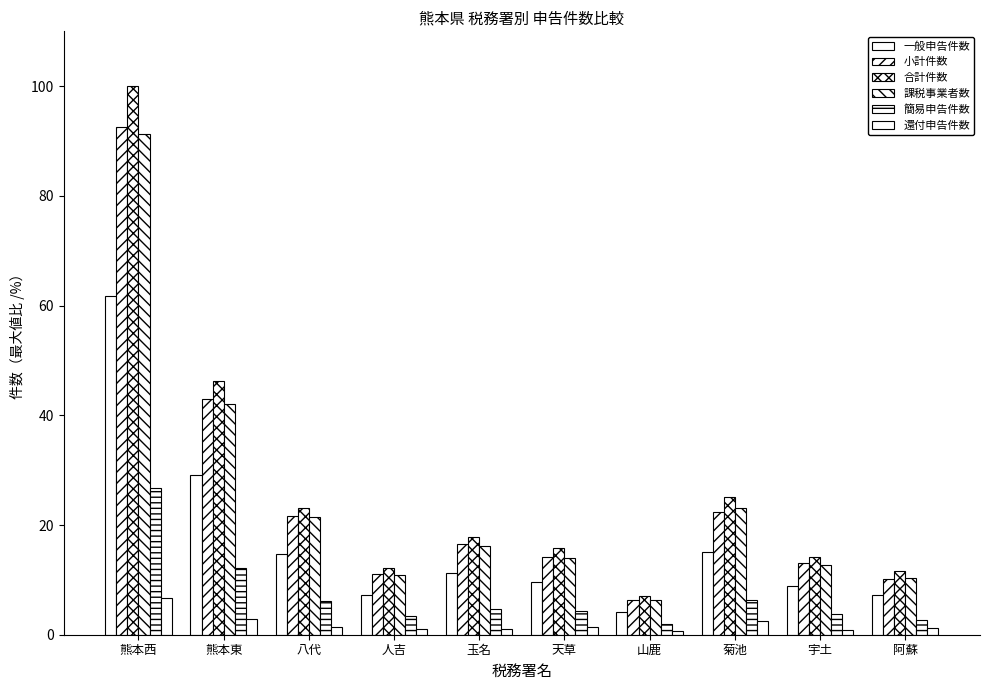

What is the value of the 還付申告件数 bar at the 5th from the left?

1.1